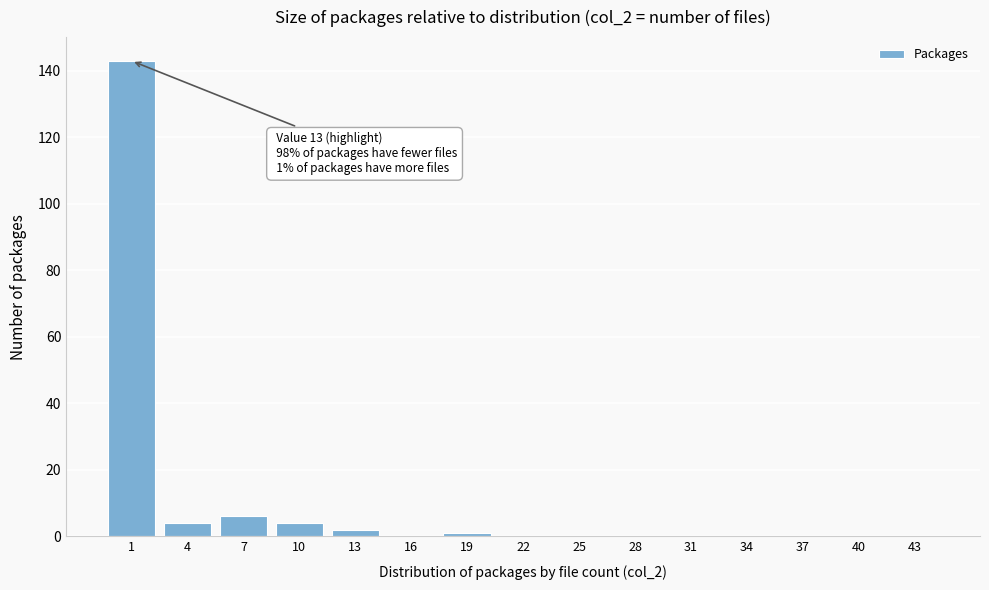

Reading left to right, what are all the values shown in this chart?

1=143	4=4	7=6	10=4	13=2	16=0	19=1	22=0	25=0	28=0	31=0	34=0	37=0	40=0	43=0